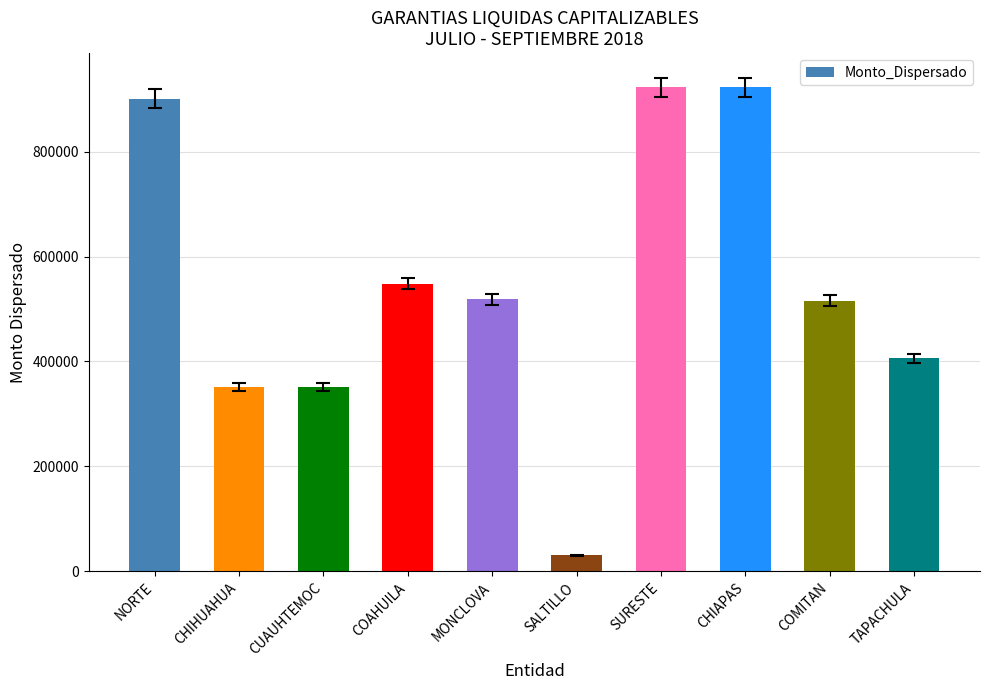

What position from the left is MONCLOVA?

5